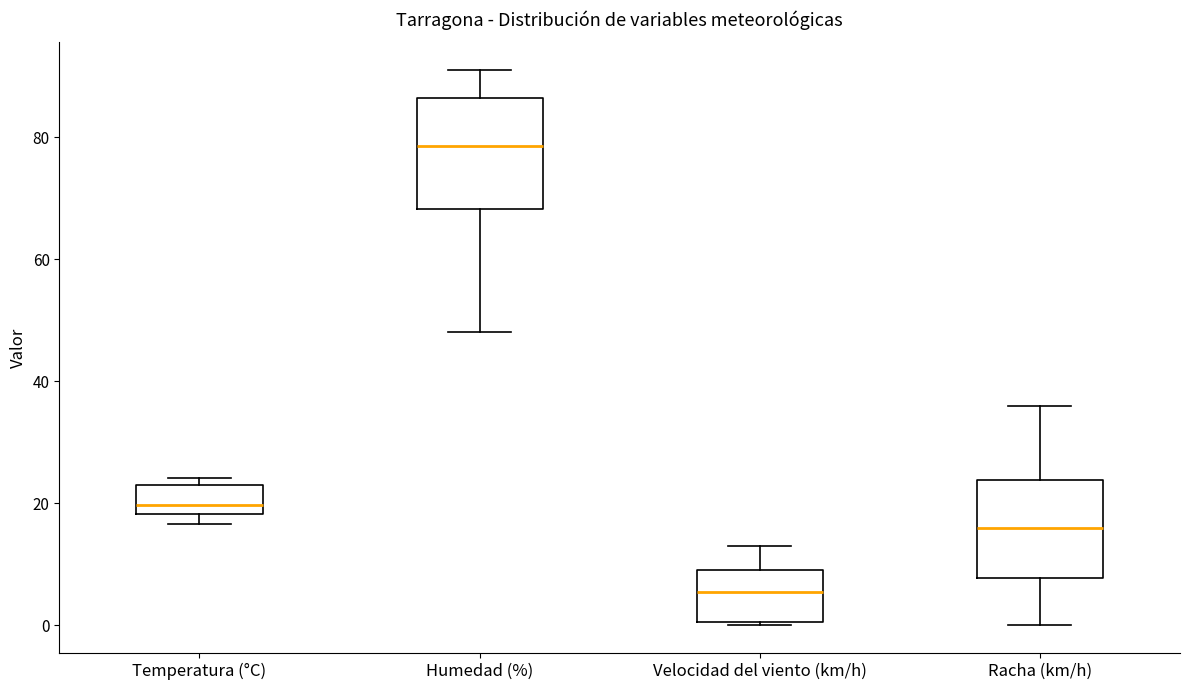

Where does the median line of the box for Velocidad del viento (km/h) sit on the y-axis? The values are not printed on the chart, so give them approximately, as read against the axis.

6